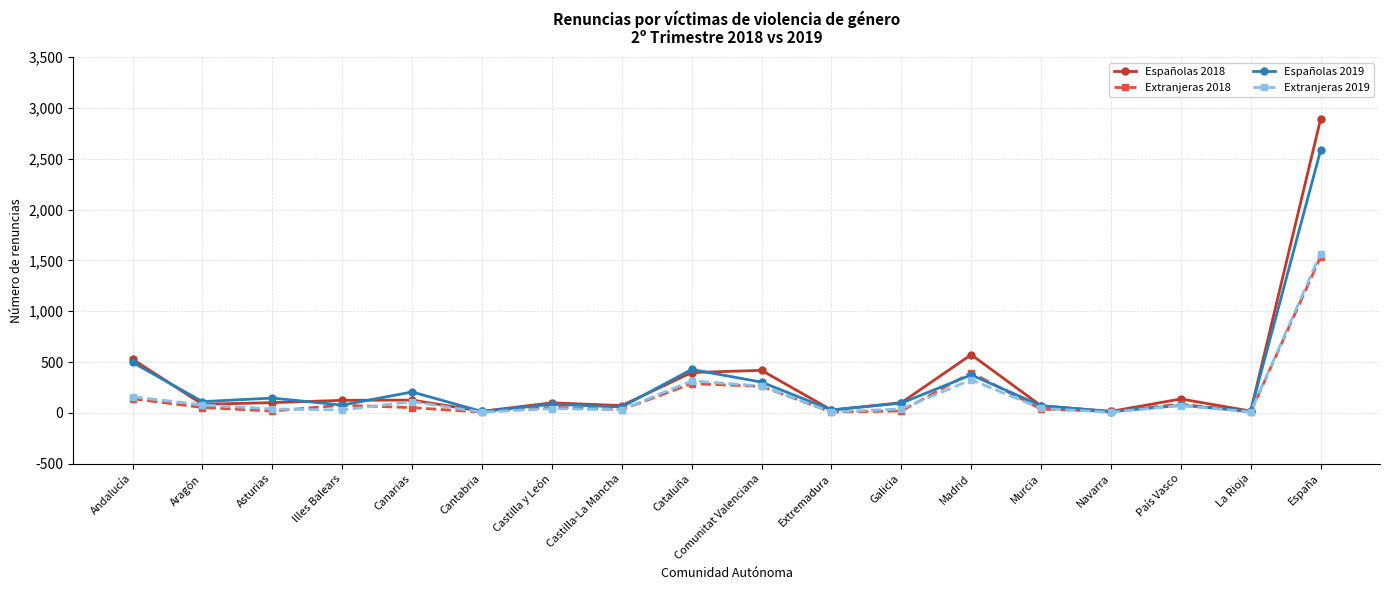

How many values in the Españolas 2019 series are below 95?

9